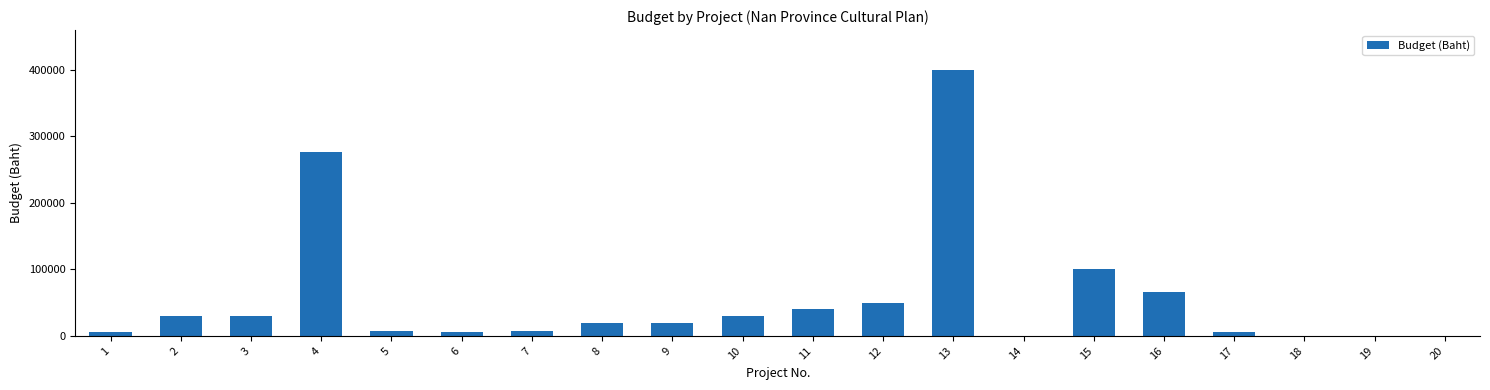

Count the number of categories in the chart.

20